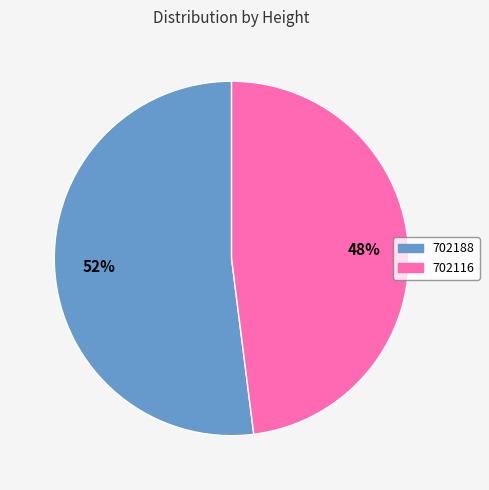

How many segments does this pie chart have?

2